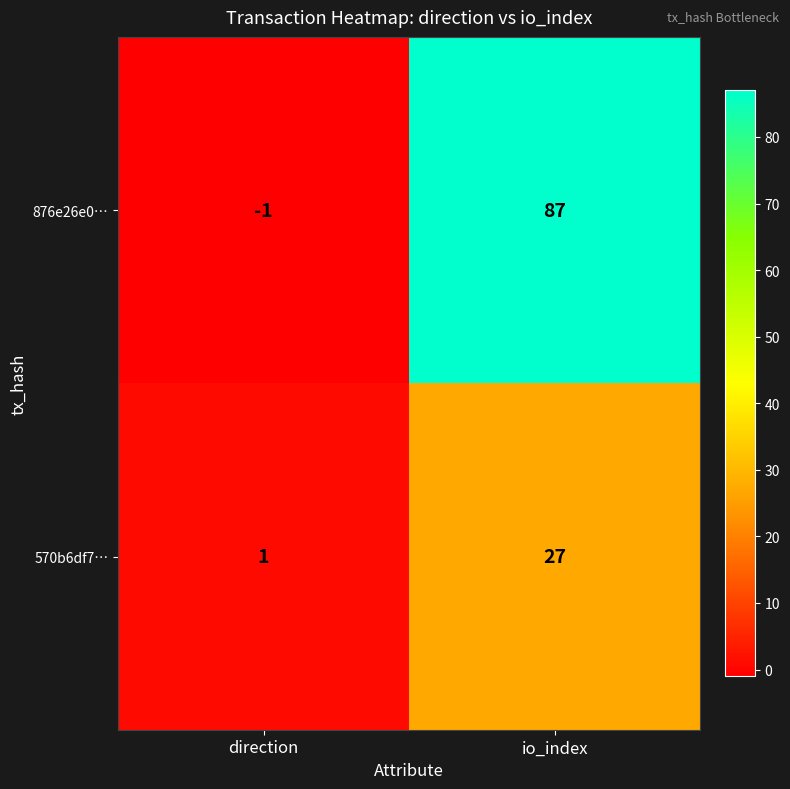

What is the approximate value of 876e26e0… at io_index, to the nearest 10?

90